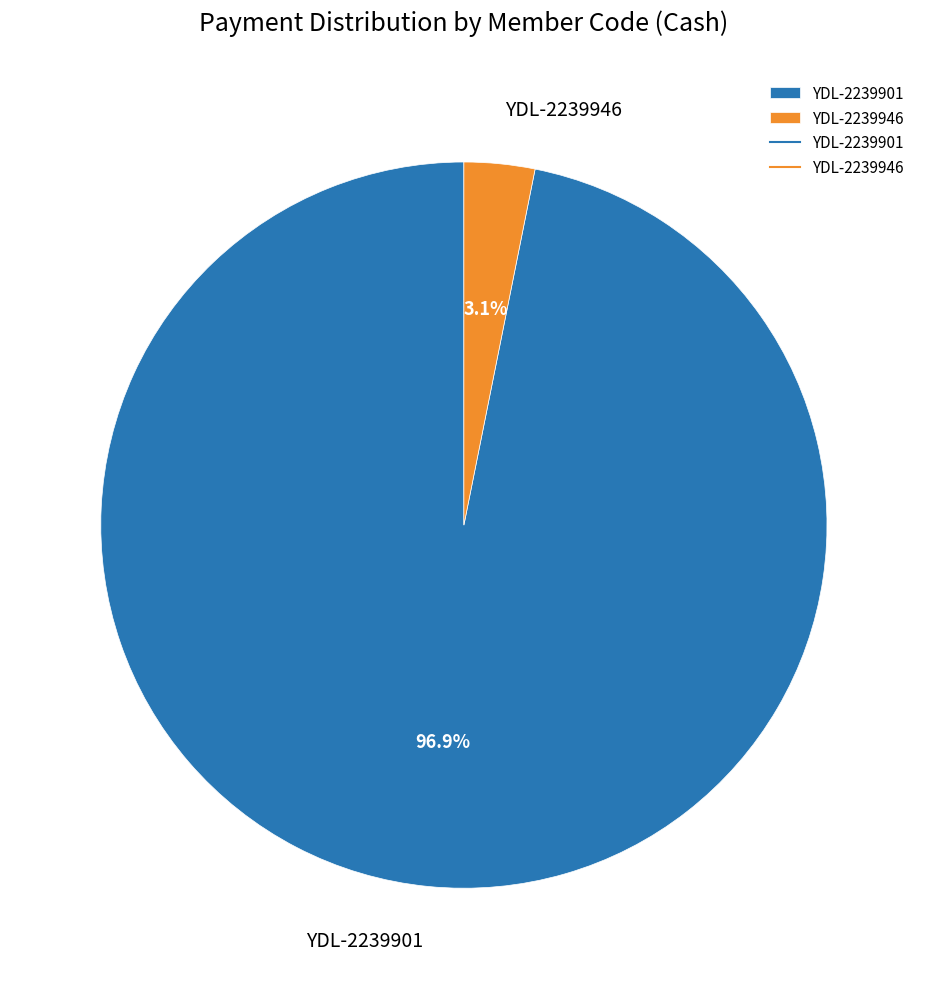

What is the largest slice in the pie chart?

YDL-2239901